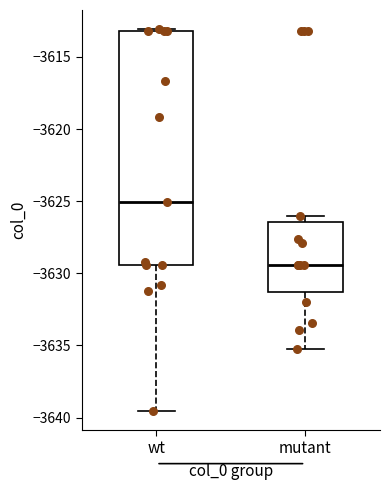

Reading left to right, read every box against the y-axis: the position of its median line, the range the box covers, and the ends of its whiskers. The values are not printed on the chart, so give them approximately, as read against the axis.

wt: median -3625.0, box -3629.5 to -3613.0, whiskers -3639.5 to -3613.0
mutant: median -3629.5, box -3631.5 to -3626.5, whiskers -3635.5 to -3626.0